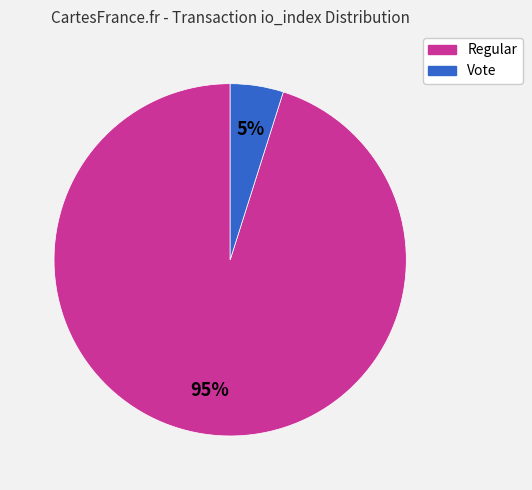

To the nearest percent, what is the difference between the largest and smallest slice percentages?

90%